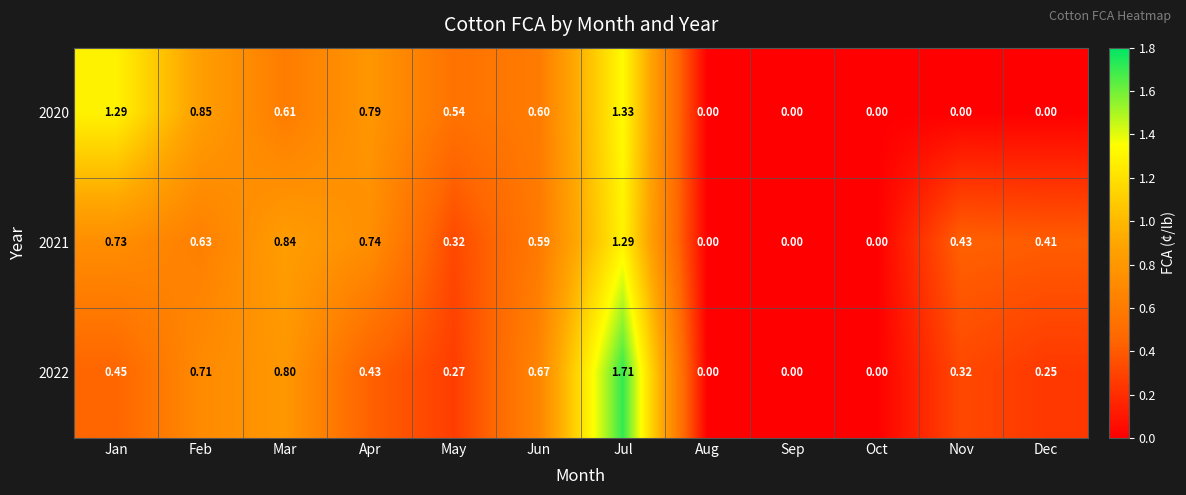

At which category does the chart reach its peak across all series?

Jul